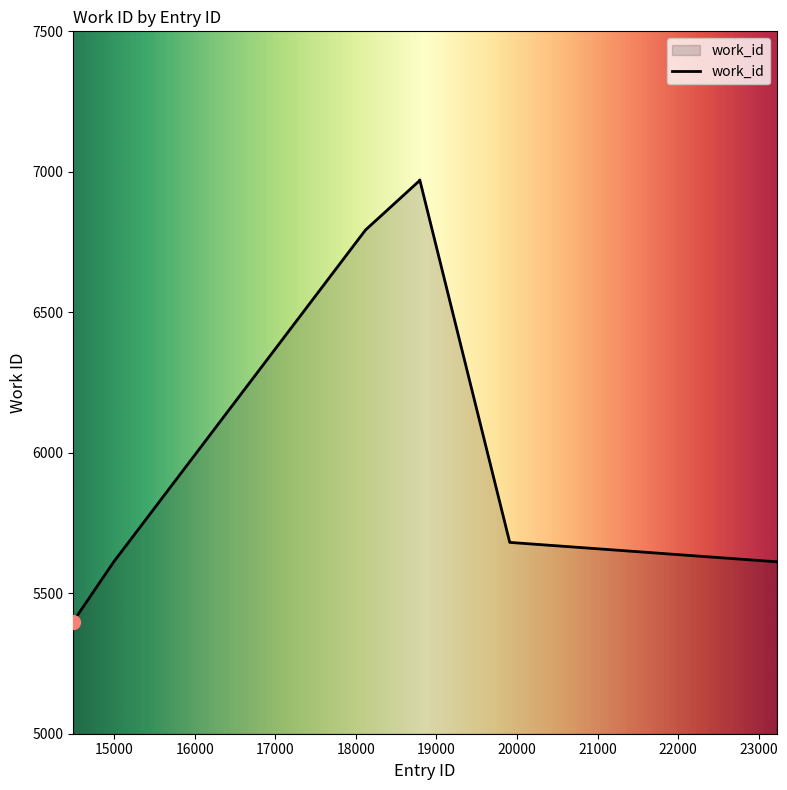

True or false: the data has more than 0 interior local peaks.

True